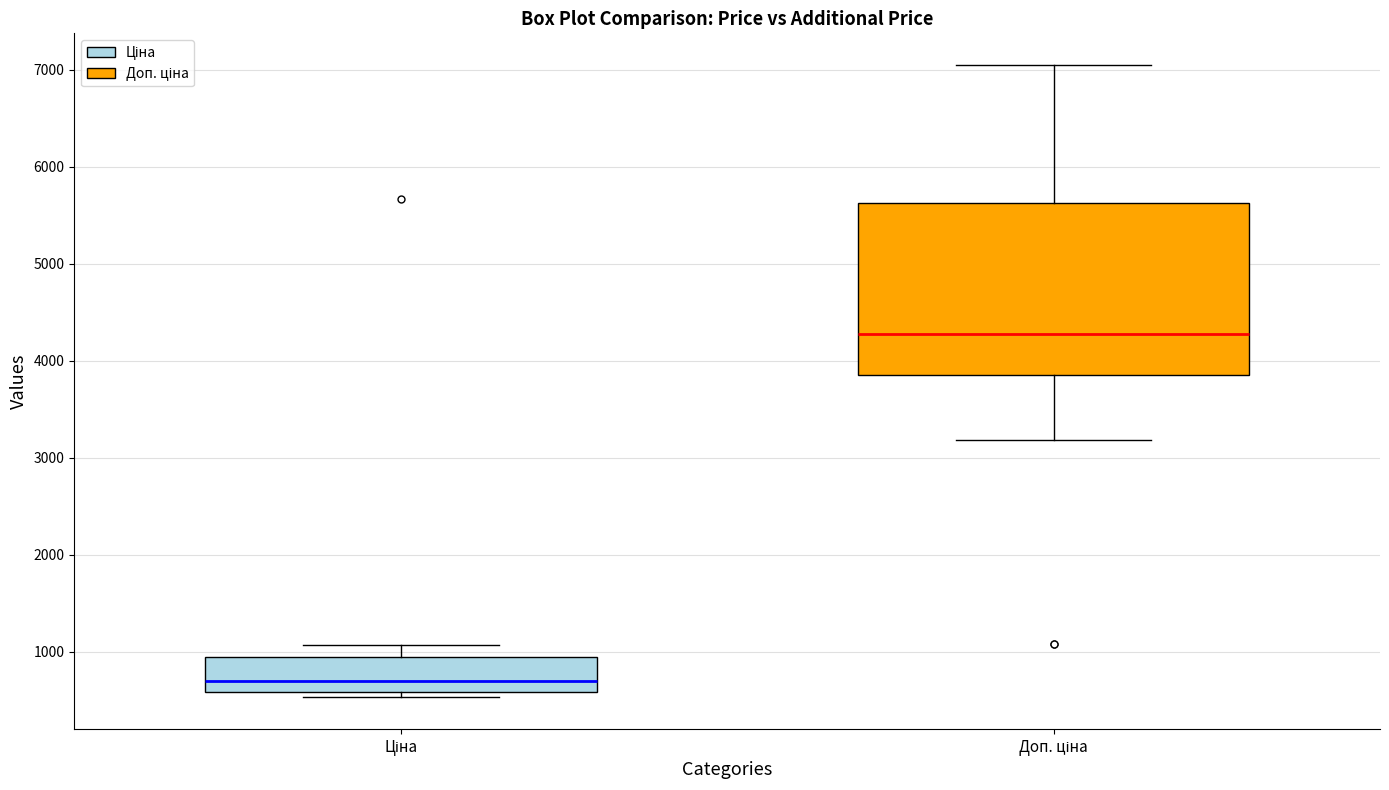

Which box is the tallest, from its lower edge to its upper edge?

Доп. ціна